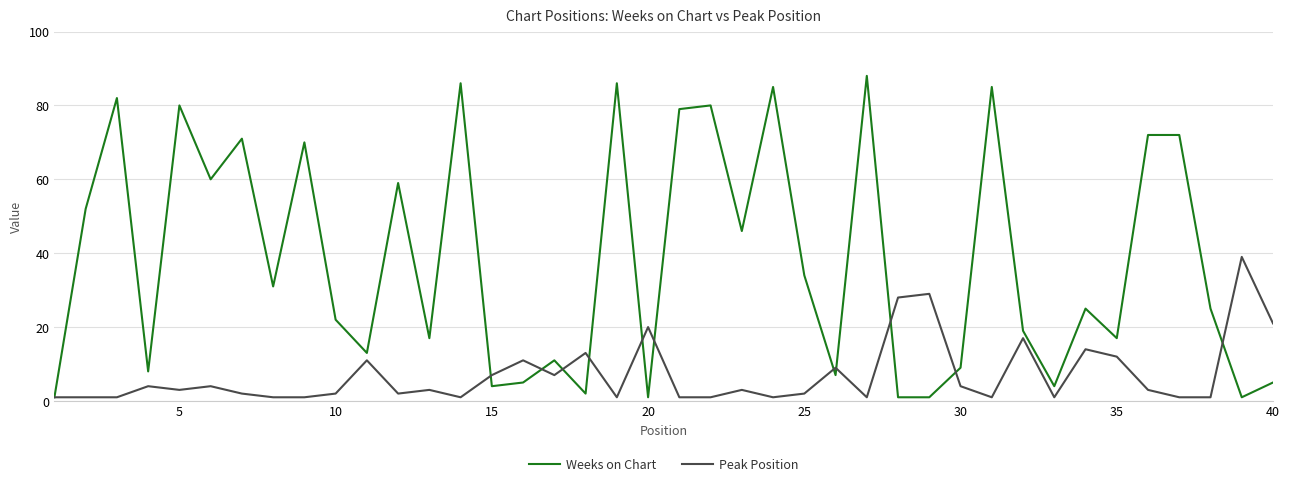

Which series has the largest total across all categories?

Weeks on Chart